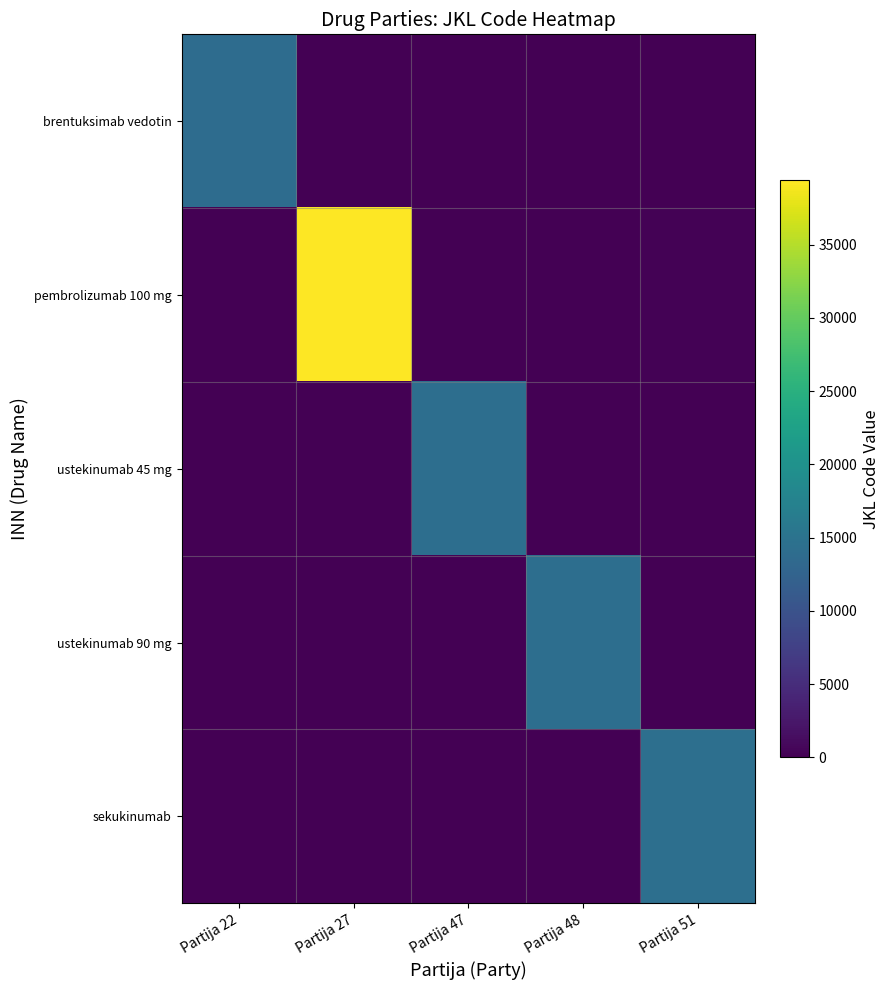

At which category does the chart reach its minimum across all series?

Partija 48